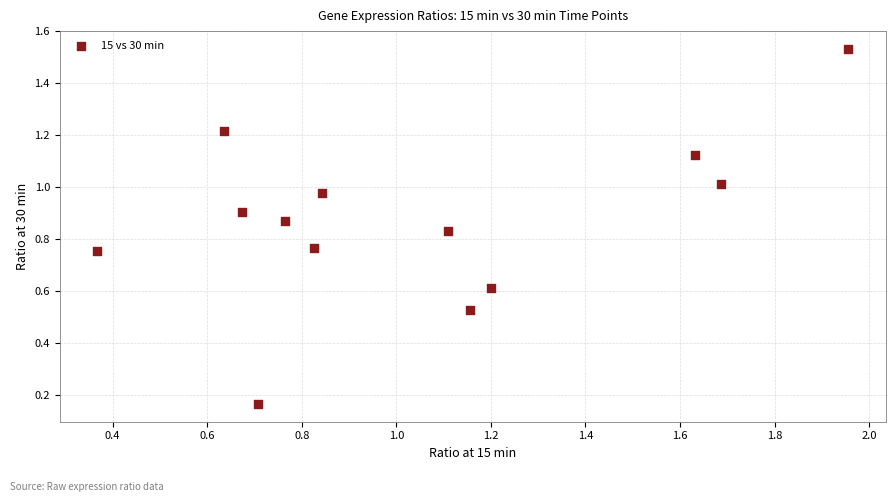

What is the range of Y values (max minus min)?

1.4